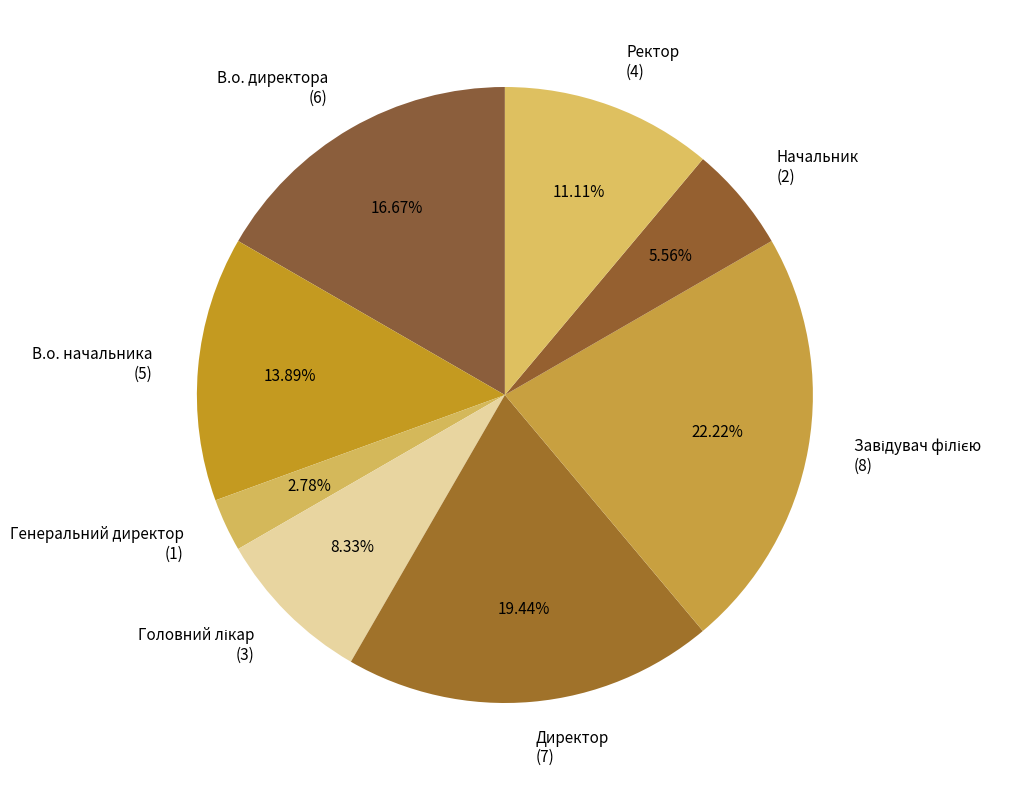

To the nearest percent, what is the difference between the largest and smallest slice percentages?

19%